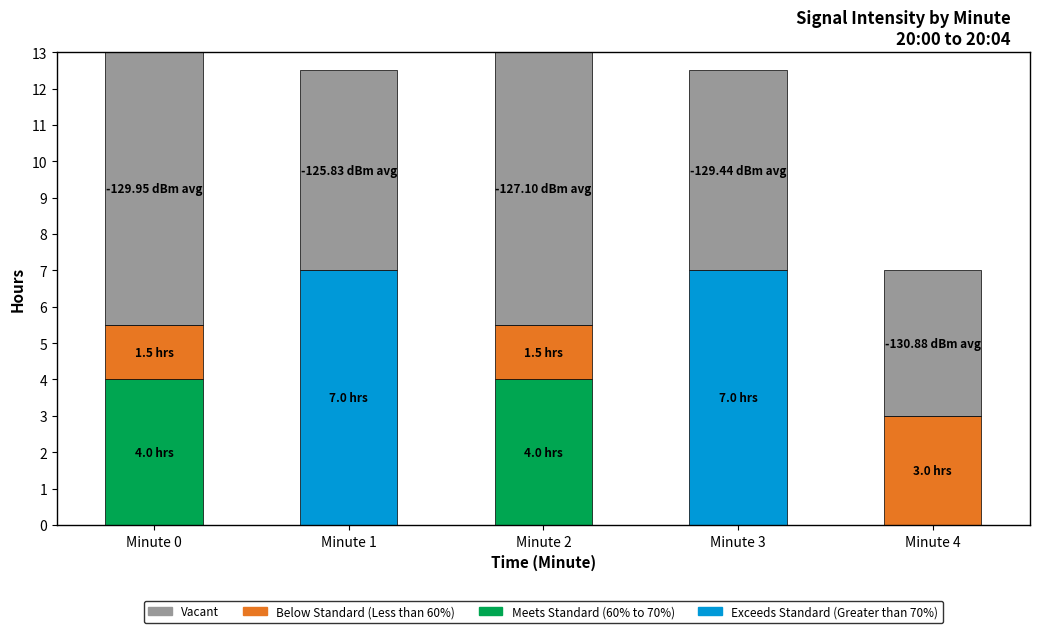

What is the sum of all Meets Standard (60% to 70%) values?

8.0